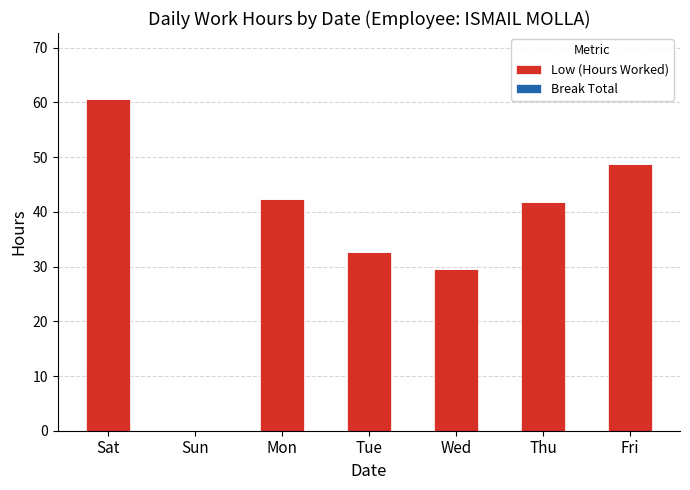

Between Mon and Sat, which is larger?

Sat